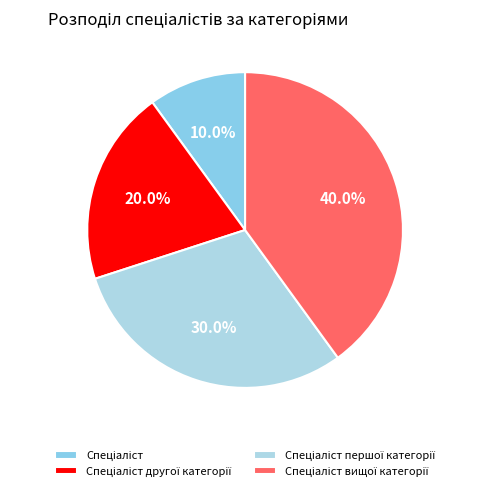

Does any single category account for the majority?

No